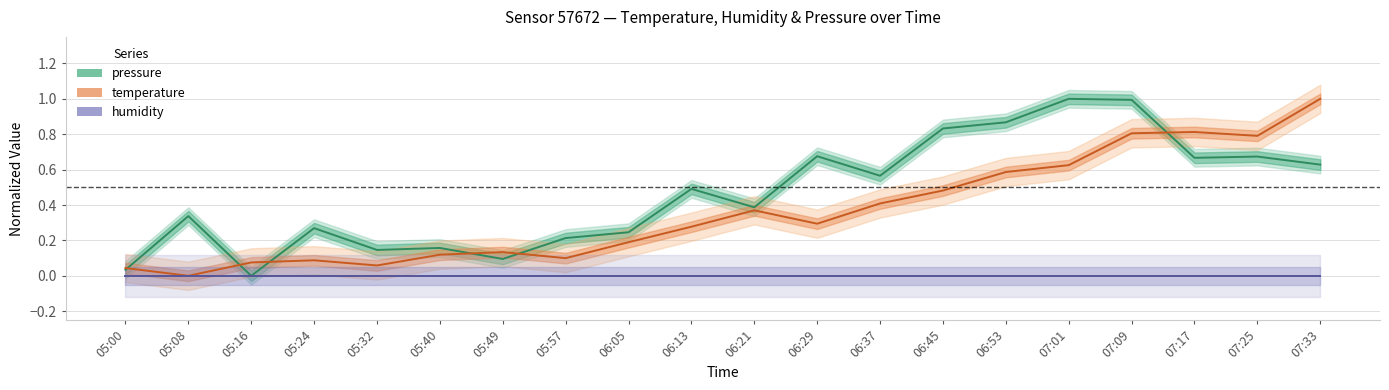

At which category does the chart reach its peak across all series?

07:33